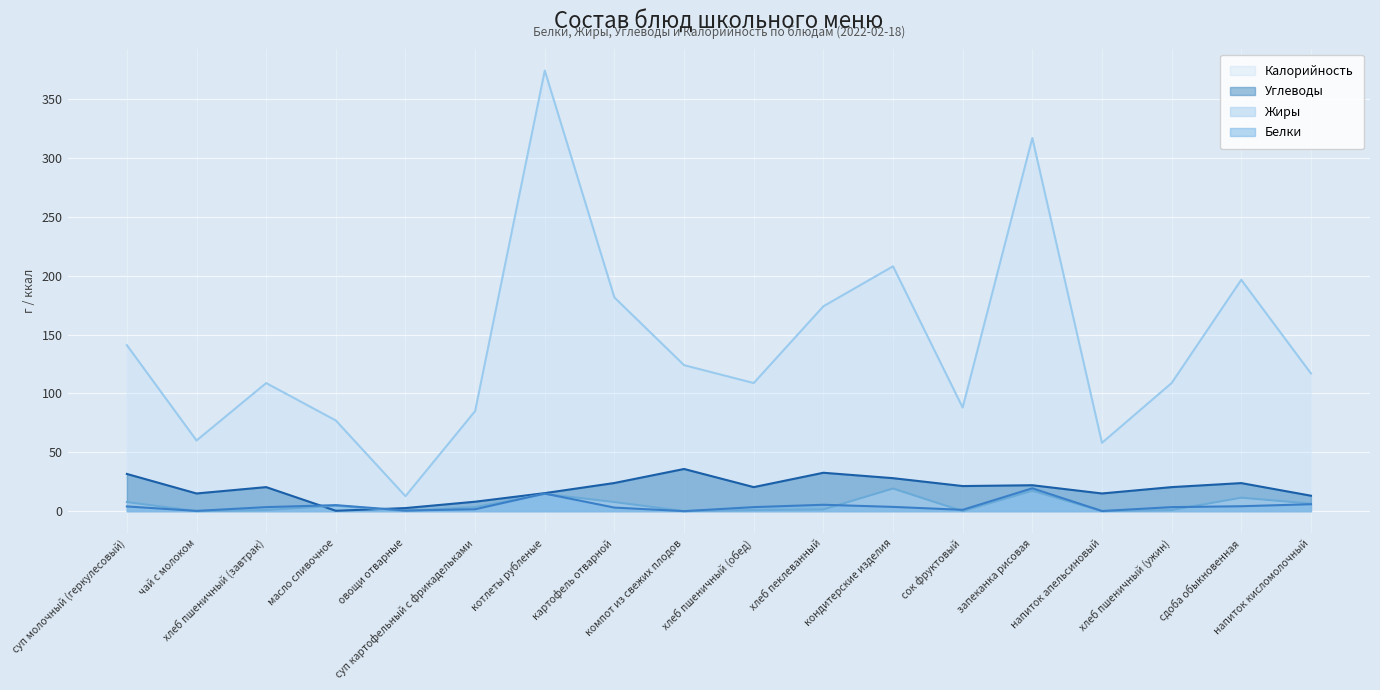

How many series are shown in this chart?

4